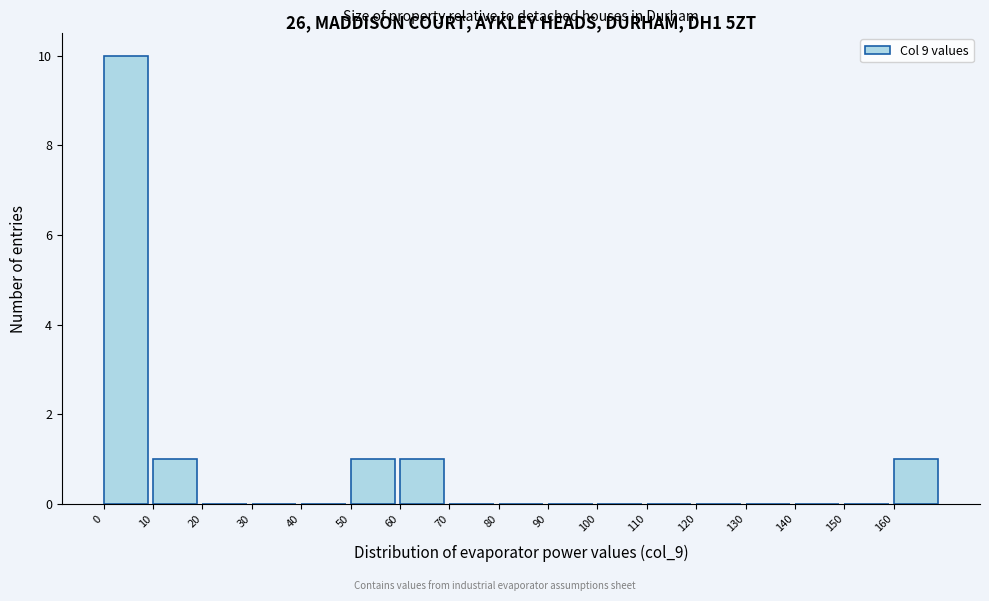

Over which range of the x-axis is the bar tallest?

0 to 10